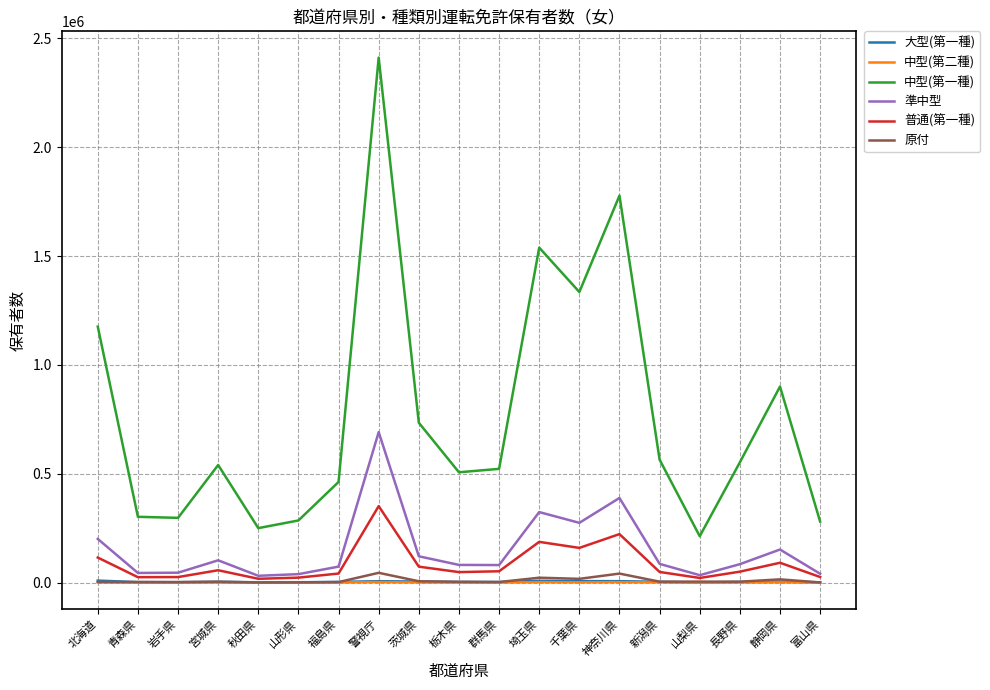

At which category does 中型(第一種) reach its first local peak?

宮城県